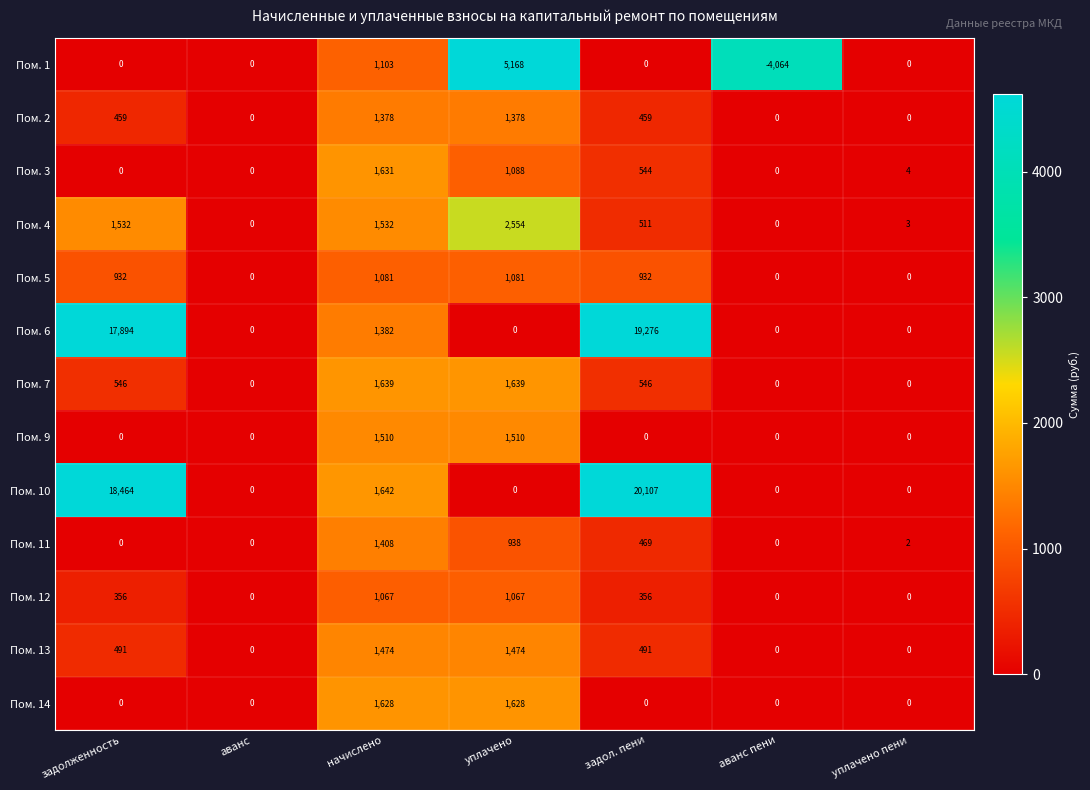

What is the difference between the highest and lowest values at уплачено пени?

4